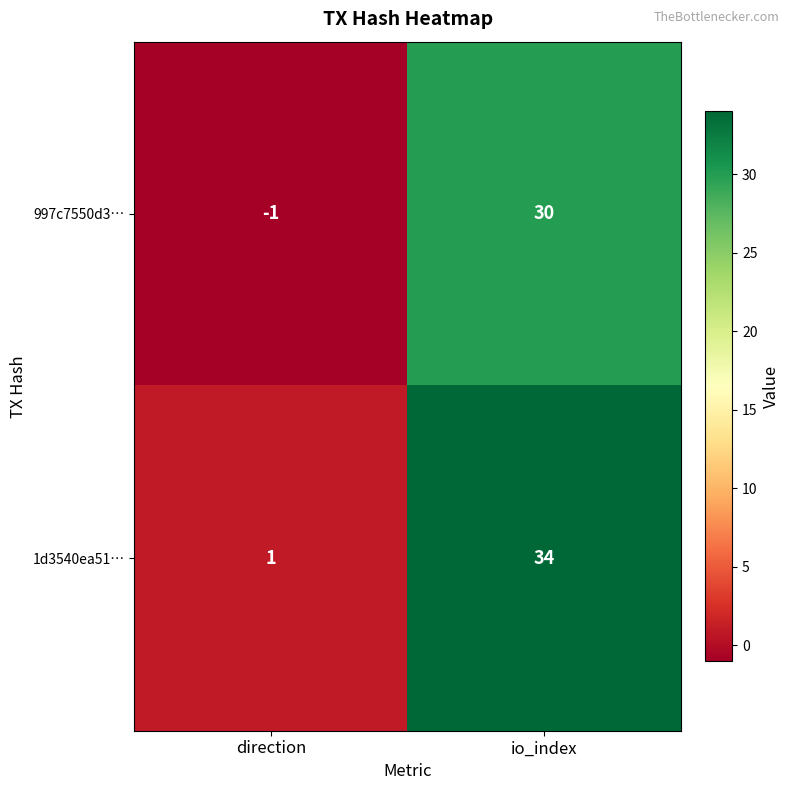

At which category is the sum across all series the highest?

io_index